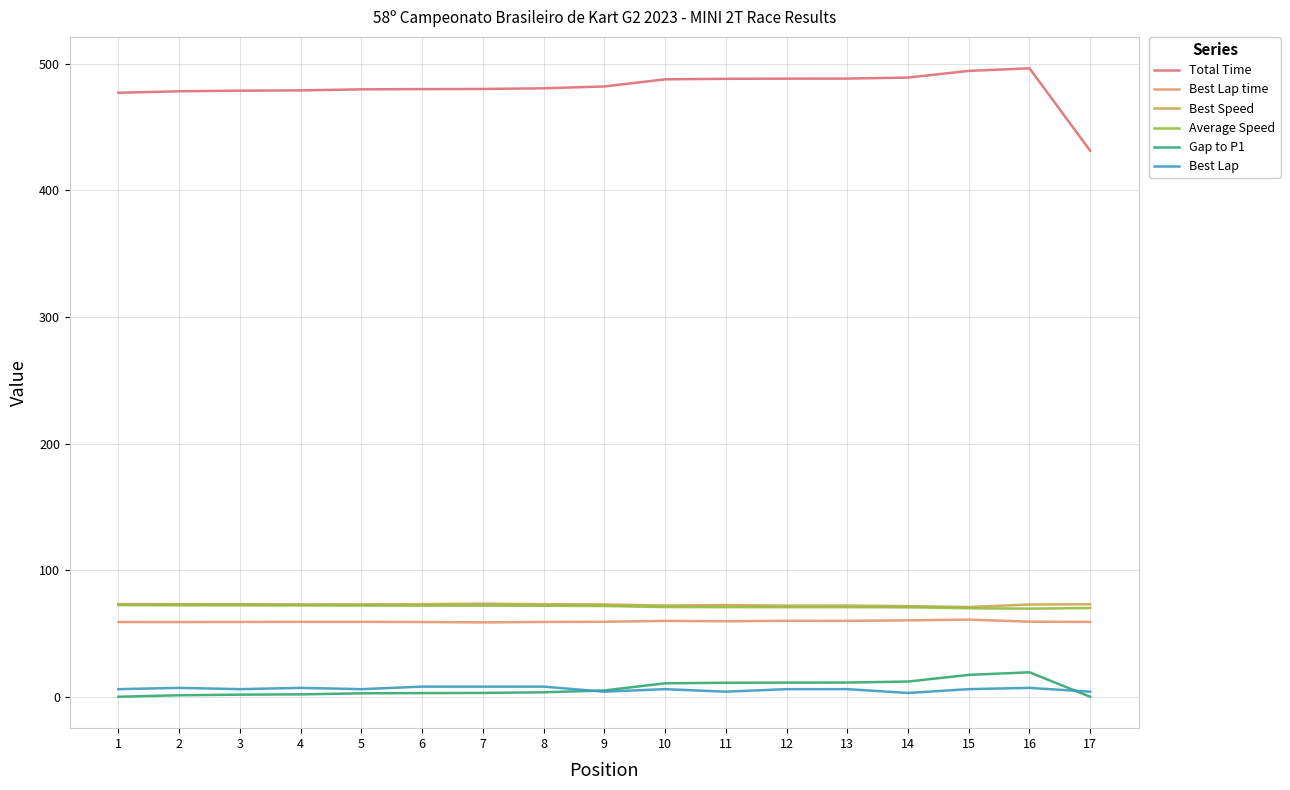

What is the difference between the highest and lowest values at 2?

477.2